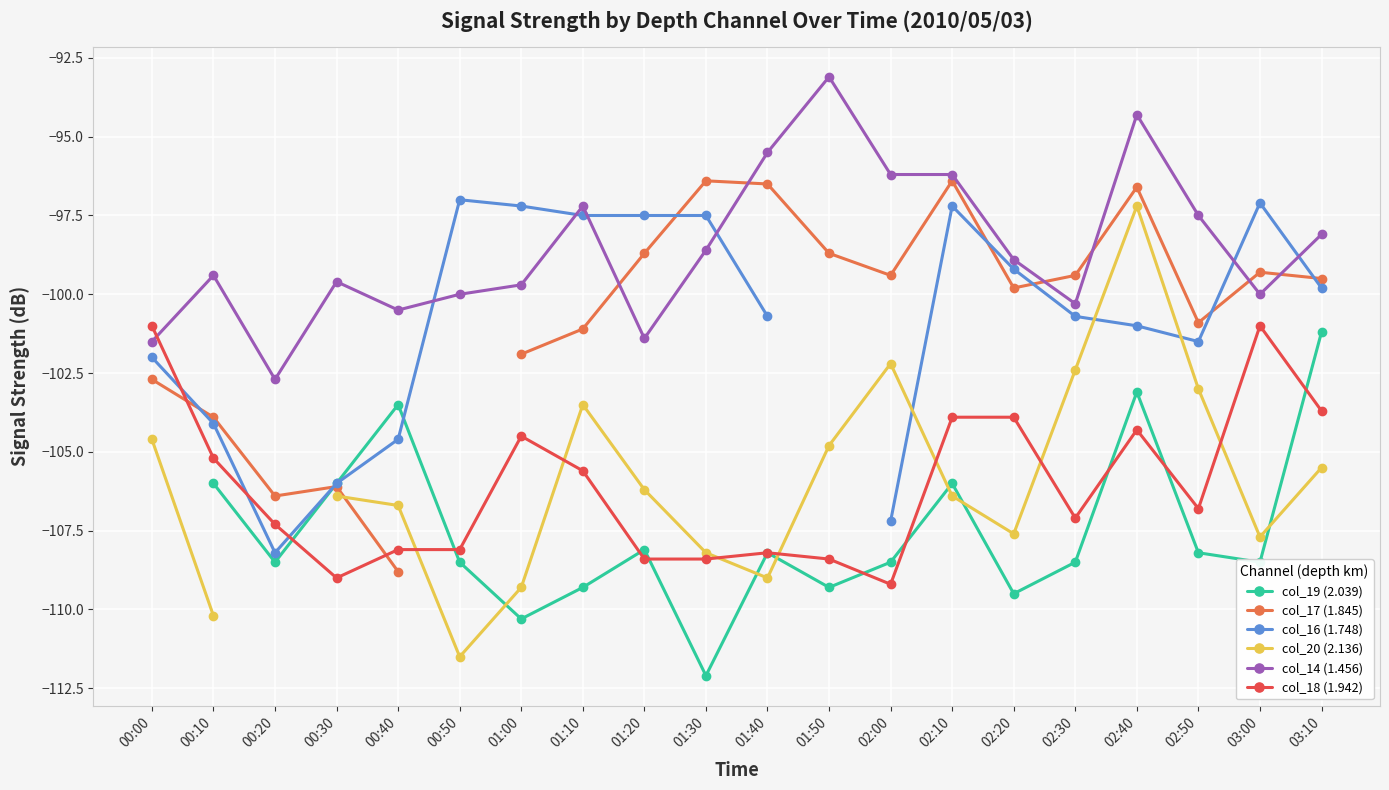

True or false: col_19 (2.039) and col_17 (1.845) cross at least once.

True